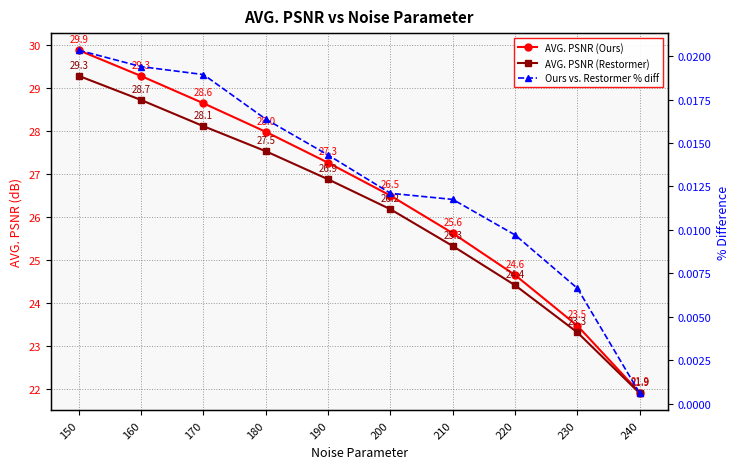

Which series has the widest spread of values?

AVG. PSNR (Ours)